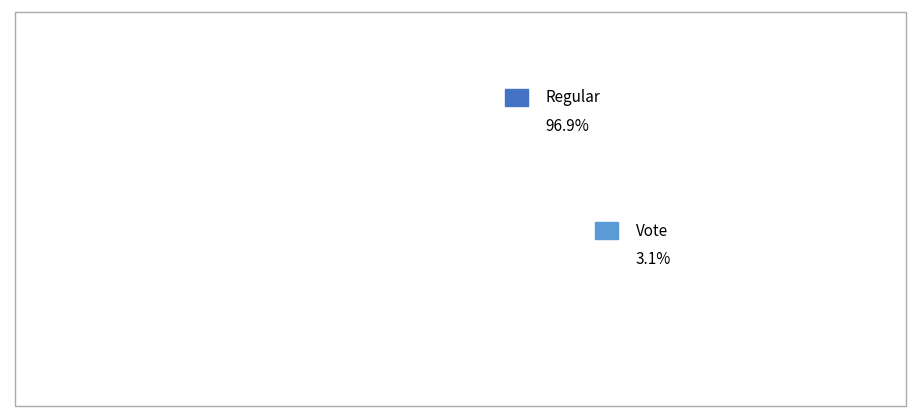

To the nearest percent, what is the difference between the largest and smallest slice percentages?

94%